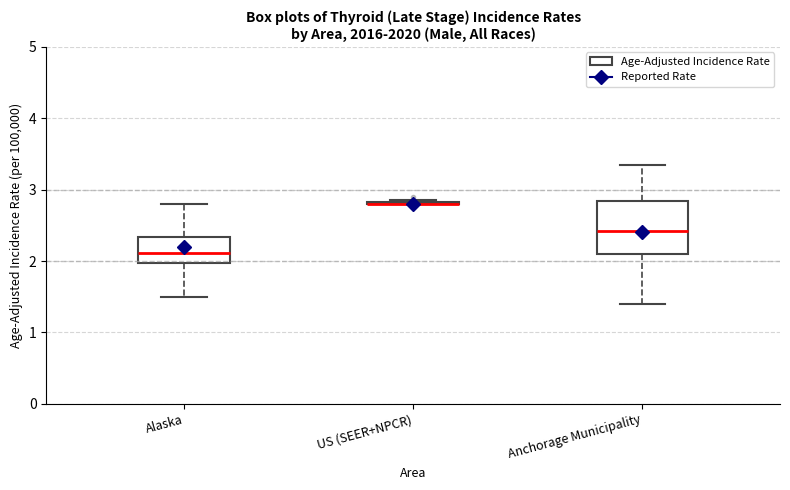

Reading left to right, transcribe this box plot: for each box, give where its median line is, the range the box spans, and where its two whiskers end, as read against the y-axis. The values are not printed on the chart, so give them approximately, as read against the axis.

Alaska: median 2.1, box 2.0 to 2.3, whiskers 1.5 to 2.8
US (SEER+NPCR): box collapsed to a line at 2.8, whiskers 2.8 to 2.9
Anchorage Municipality: median 2.4, box 2.1 to 2.8, whiskers 1.4 to 3.3